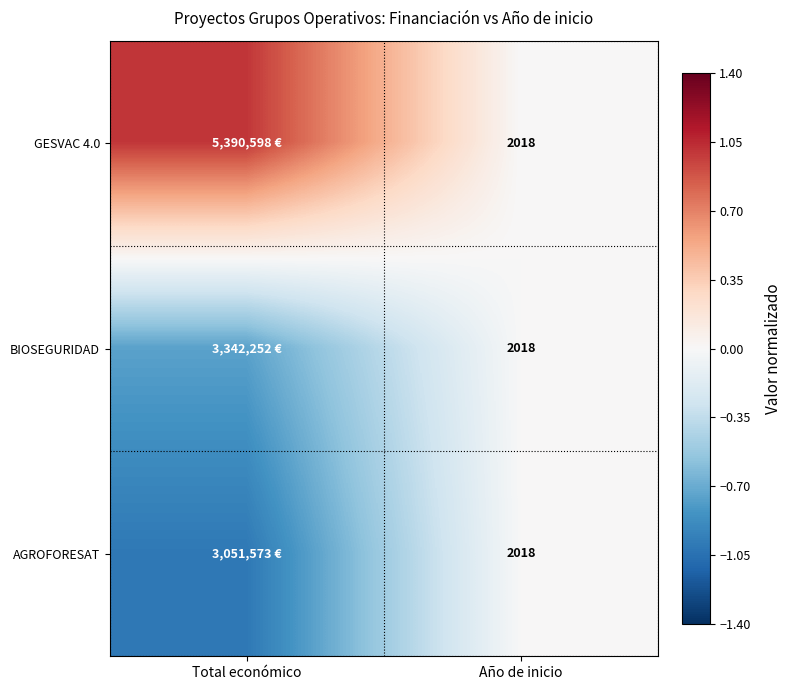

Is it true that GESVAC 4.0 equals 1.3 at Total económico?

False